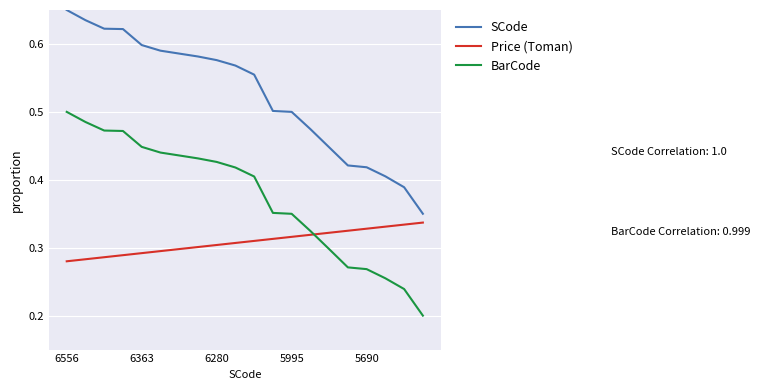

What are all the series names shown in the legend?

SCode, Price (Toman), BarCode